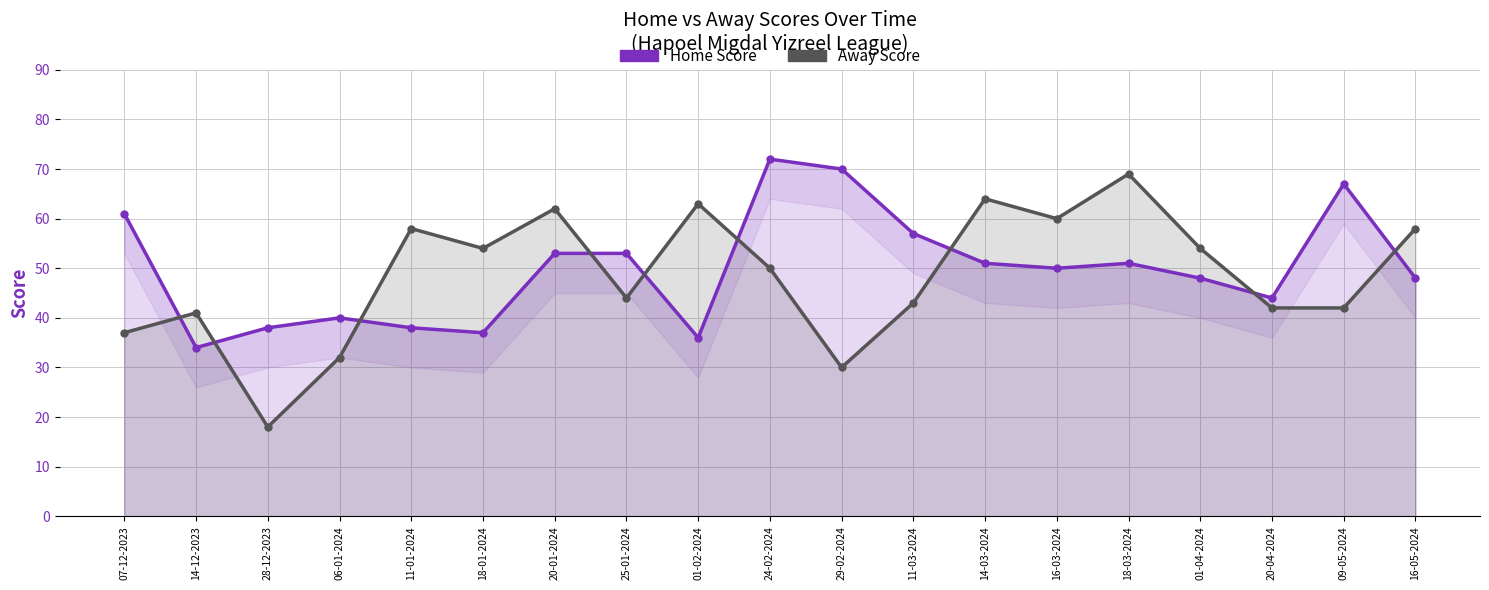

What are all the series names shown in the legend?

Home Score, Away Score